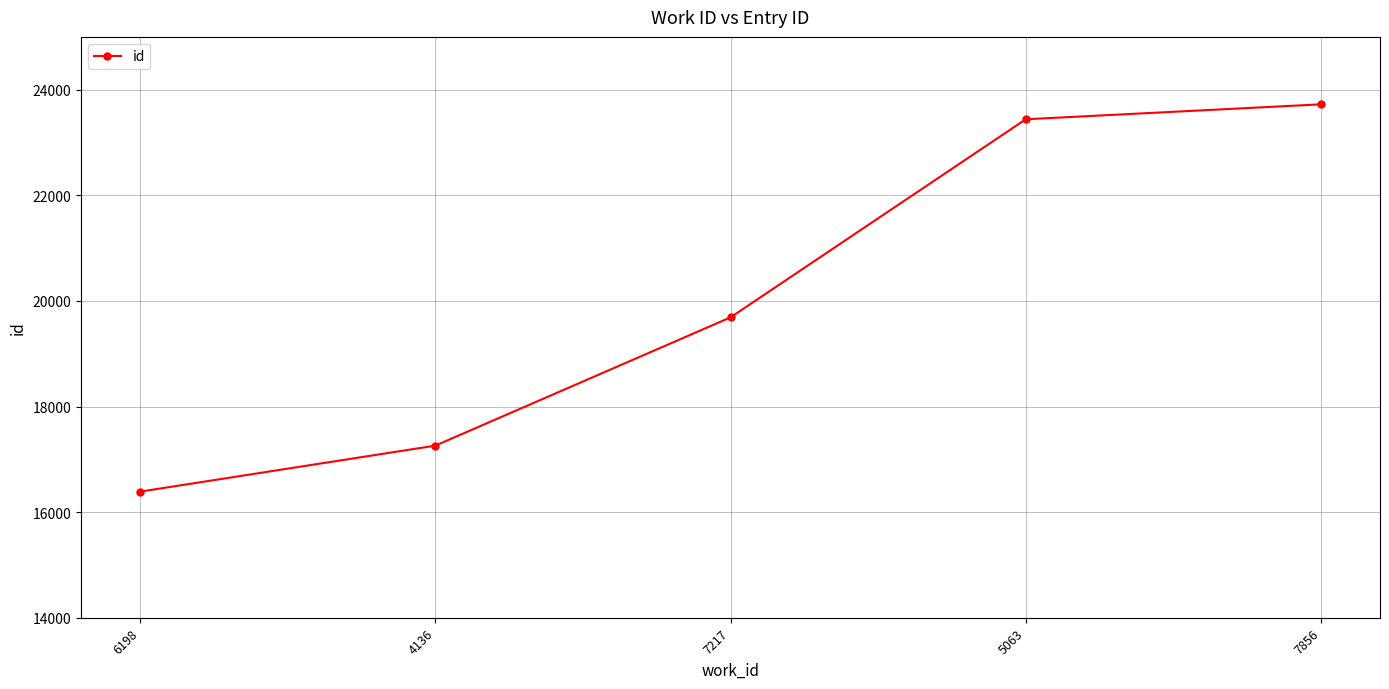

Reading left to right, transcribe all the data shown in this chart.

6198=16388	4136=17259	7217=19688	5063=23440	7856=23723